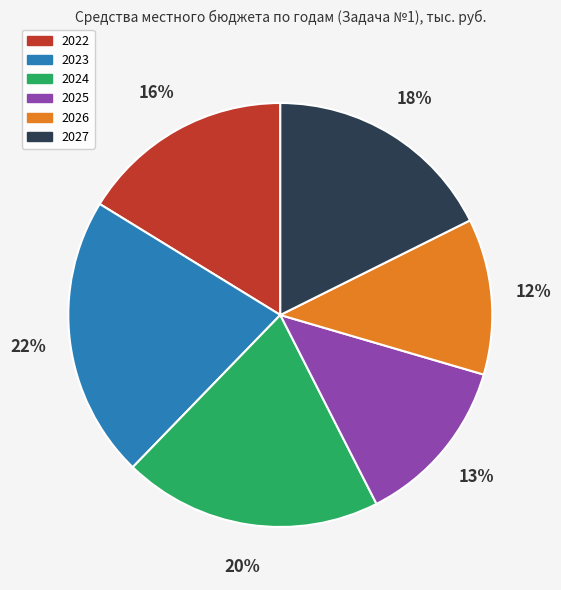

Is there a majority slice in this chart?

No